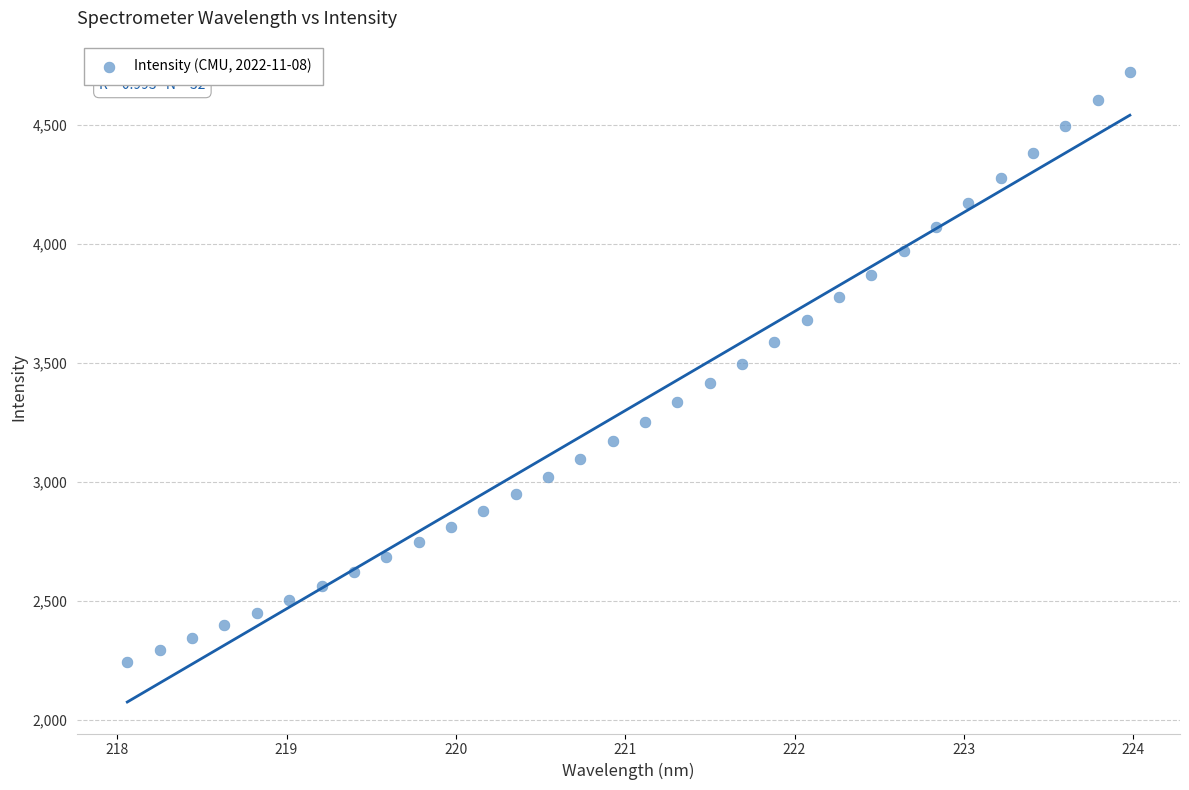

What is the range of Y values (max minus min)?

2477.6